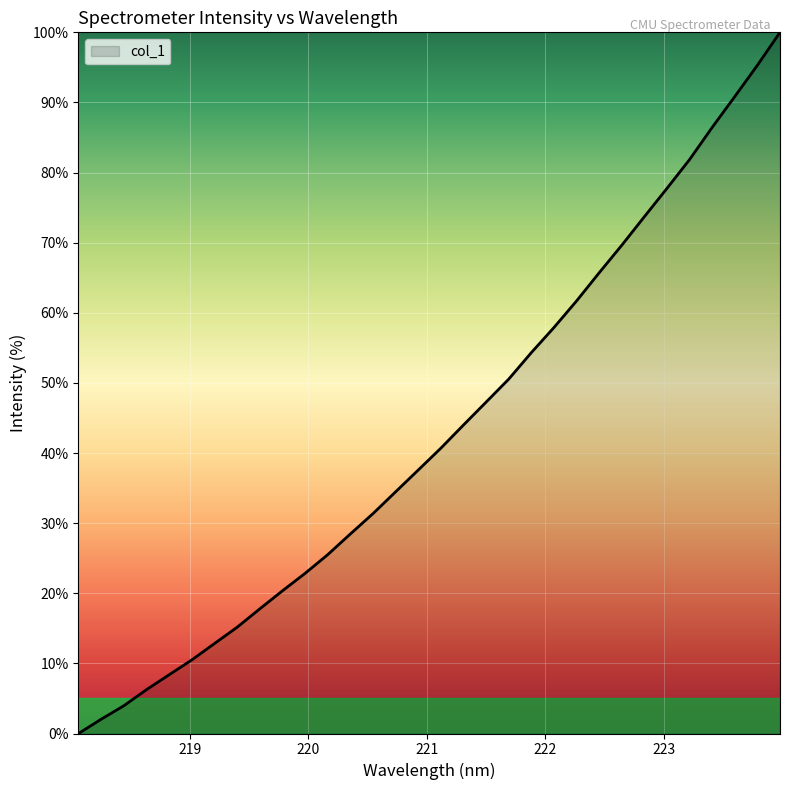

True or false: there are more than 0 points higher than both neighbors.

False